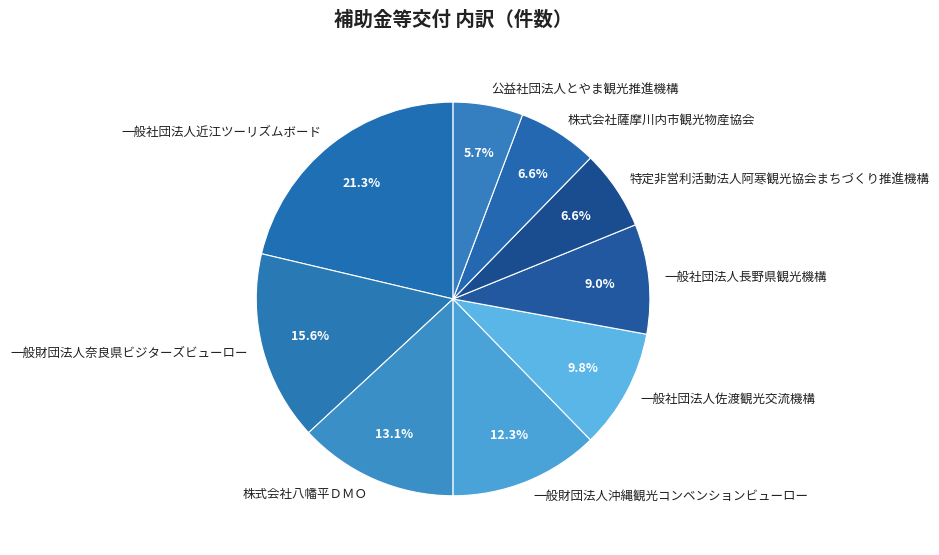

Count the number of slices in the pie.

9